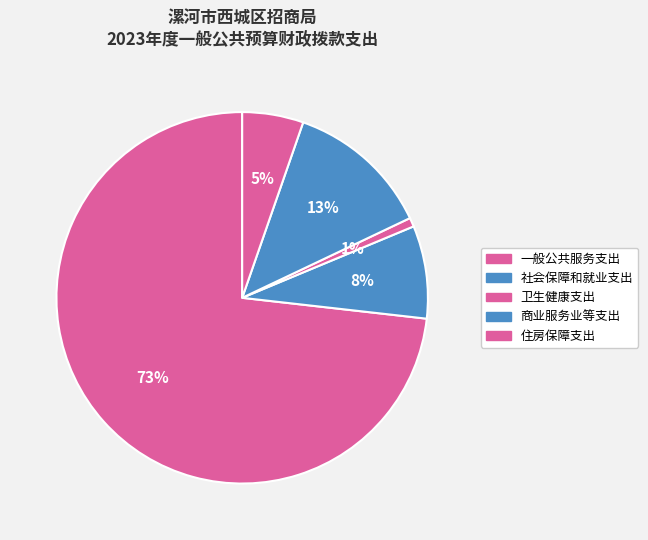

To the nearest percent, what portion does 一般公共服务支出 represent?

73%